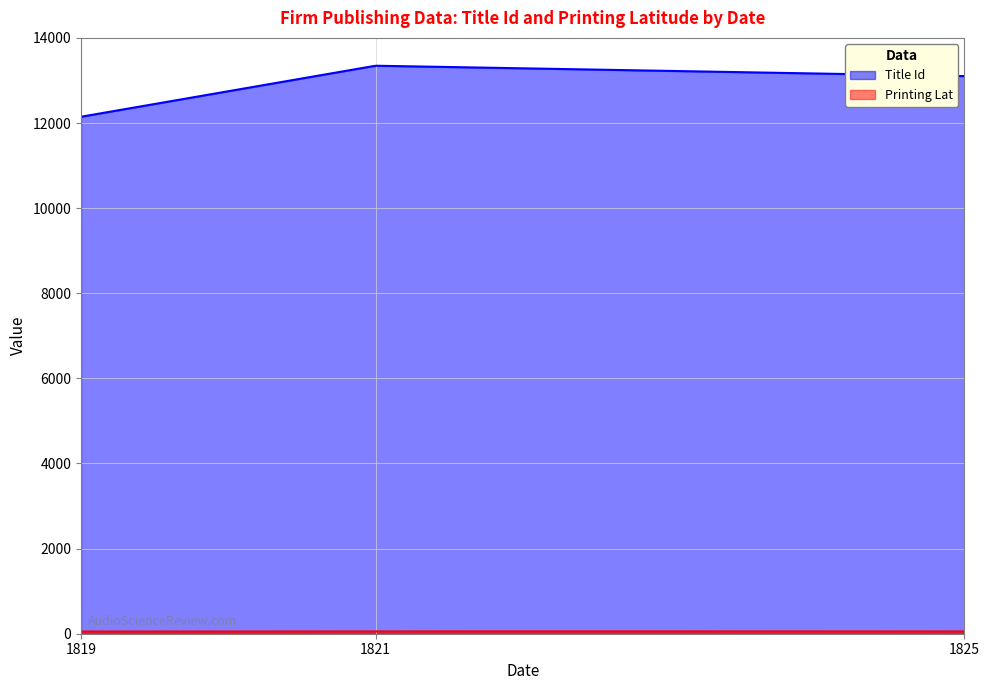

List the labels in order of Printing Lat value, largest first.

1821, 1825, 1819